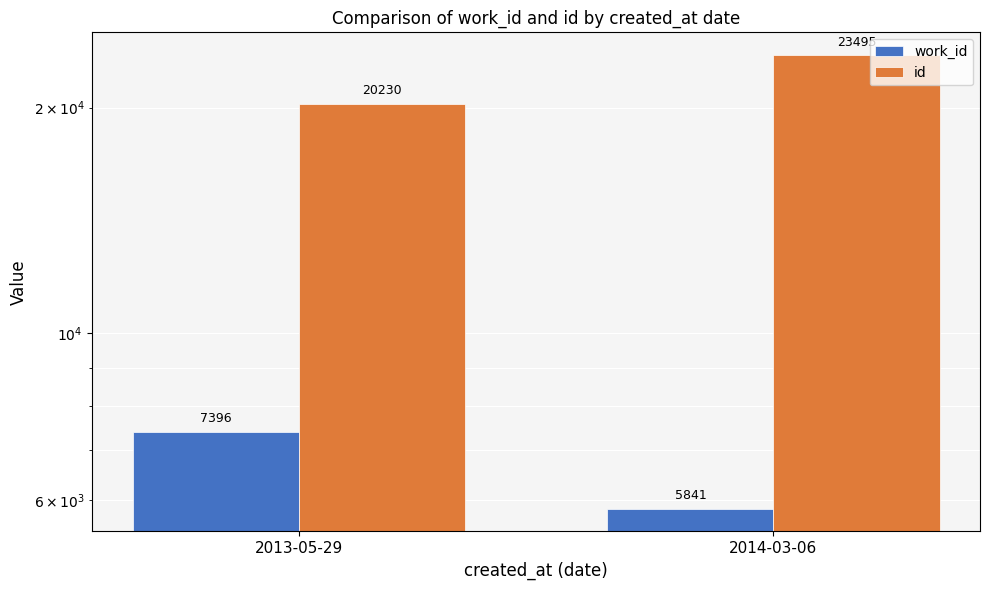

Reading left to right, extract all data points from this chart.

work_id: 7396	5841
id: 20230	23495